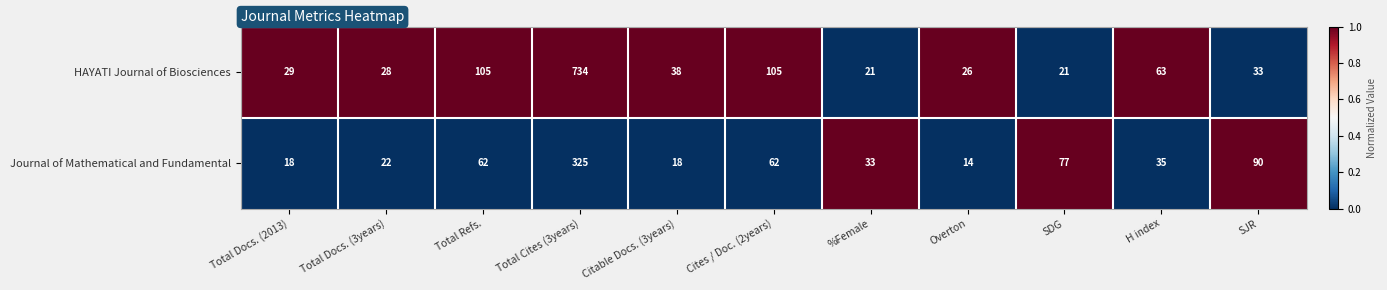

Rank the series at Total Docs. (2013) from highest to lowest value.

HAYATI Journal of Biosciences, Journal of Mathematical and Fundamental